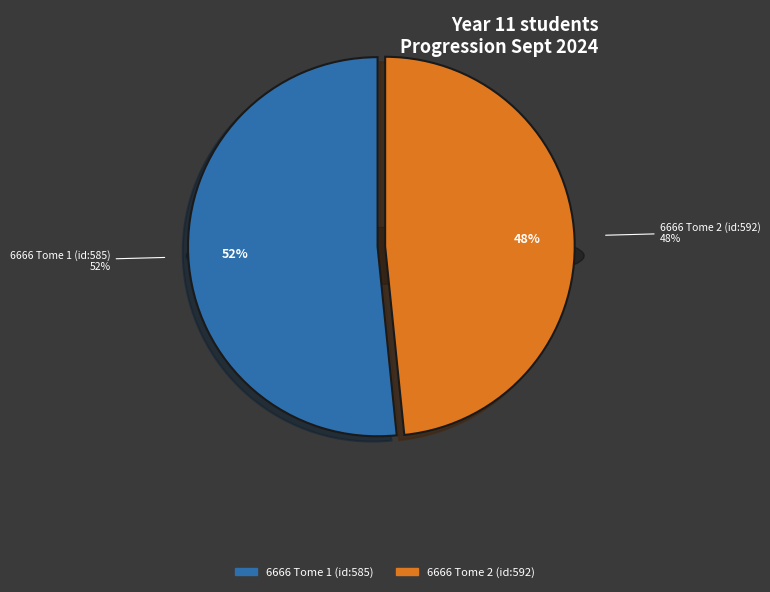

What is the smallest slice in the pie chart?

6666 Tome 2 (id:592)